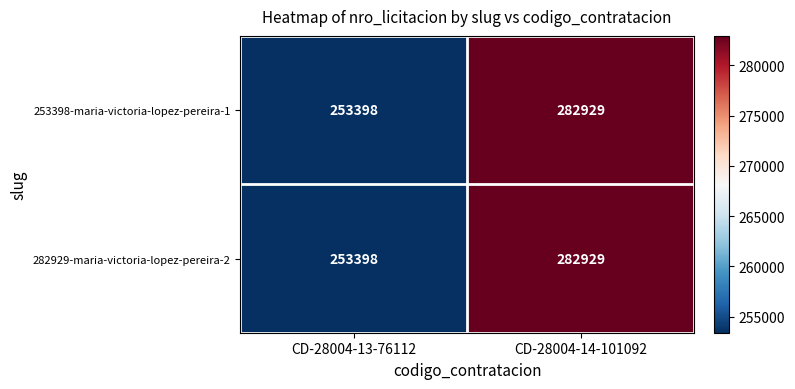

What is the approximate value of 253398-maria-victoria-lopez-pereira-1 at CD-28004-14-101092?

282929